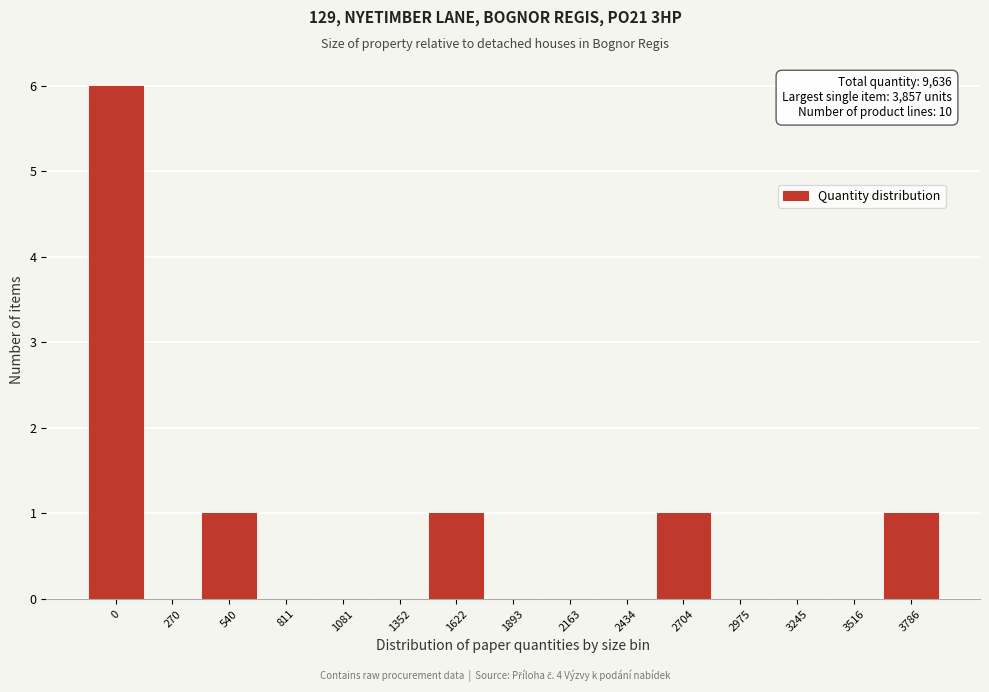

Reading left to right, extract all data points from this chart.

0=6	270=0	540=1	811=0	1081=0	1352=0	1622=1	1893=0	2163=0	2434=0	2704=1	2975=0	3245=0	3516=0	3786=1